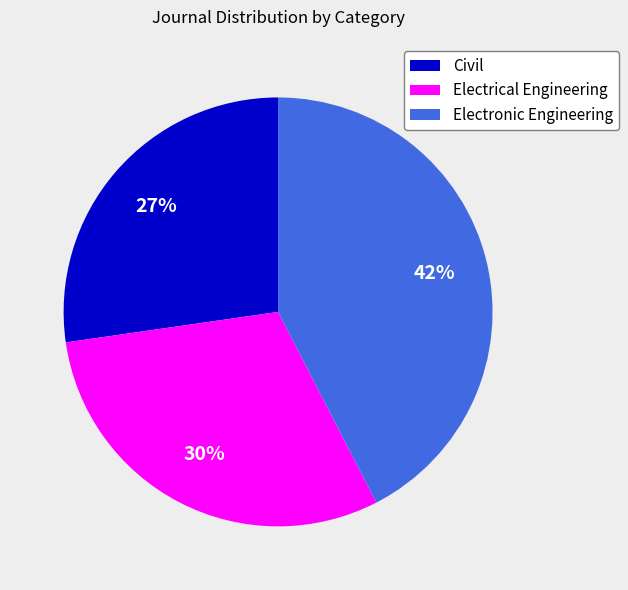

Is the sum of Electrical Engineering and Civil greater than half?

Yes